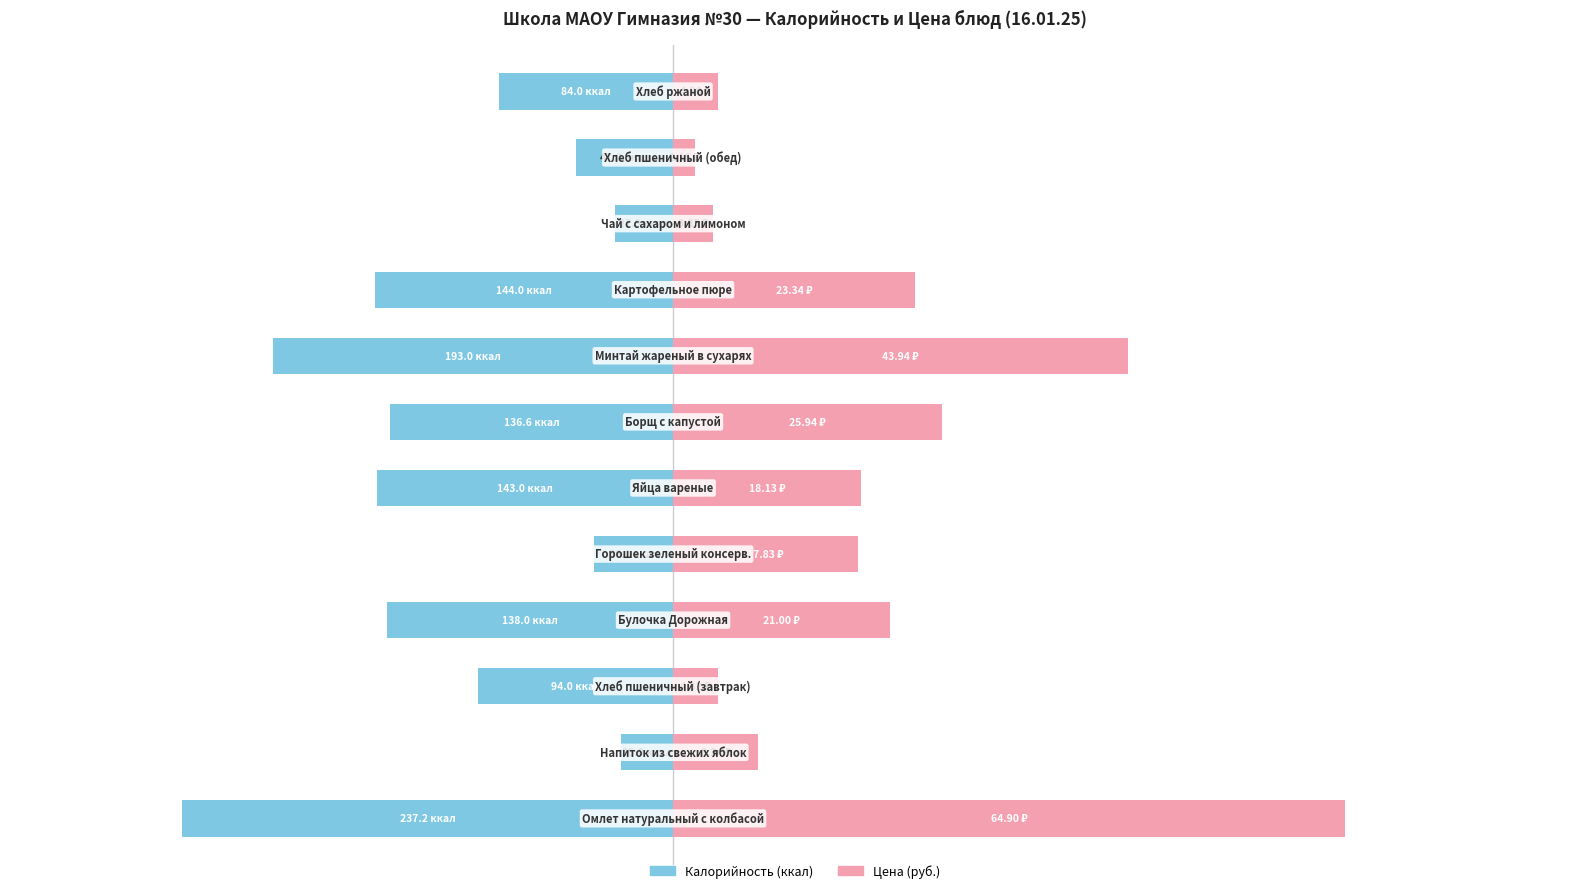

How many categories are shown in the chart?

12